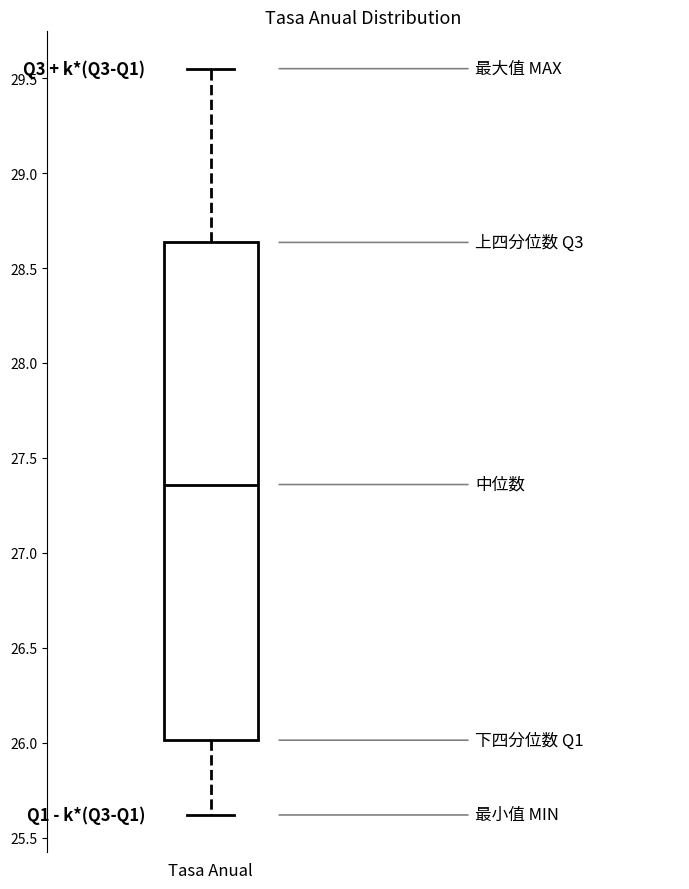

Where does the lower whisker of the box for Tasa Anual end on the y-axis? The values are not printed on the chart, so give them approximately, as read against the axis.

25.60